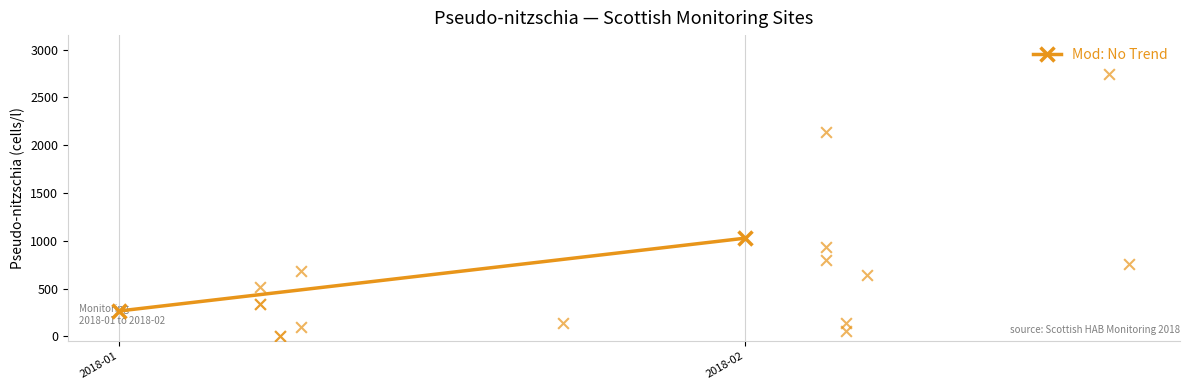

What Y value in the scatter plot is closest to 1370?

940